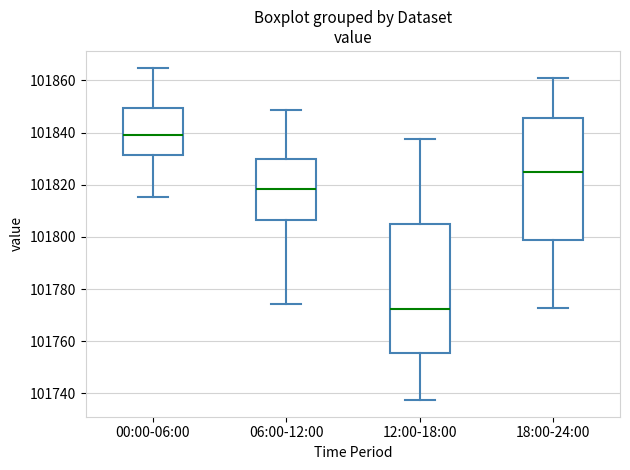

Which box has the highest median line?

00:00-06:00